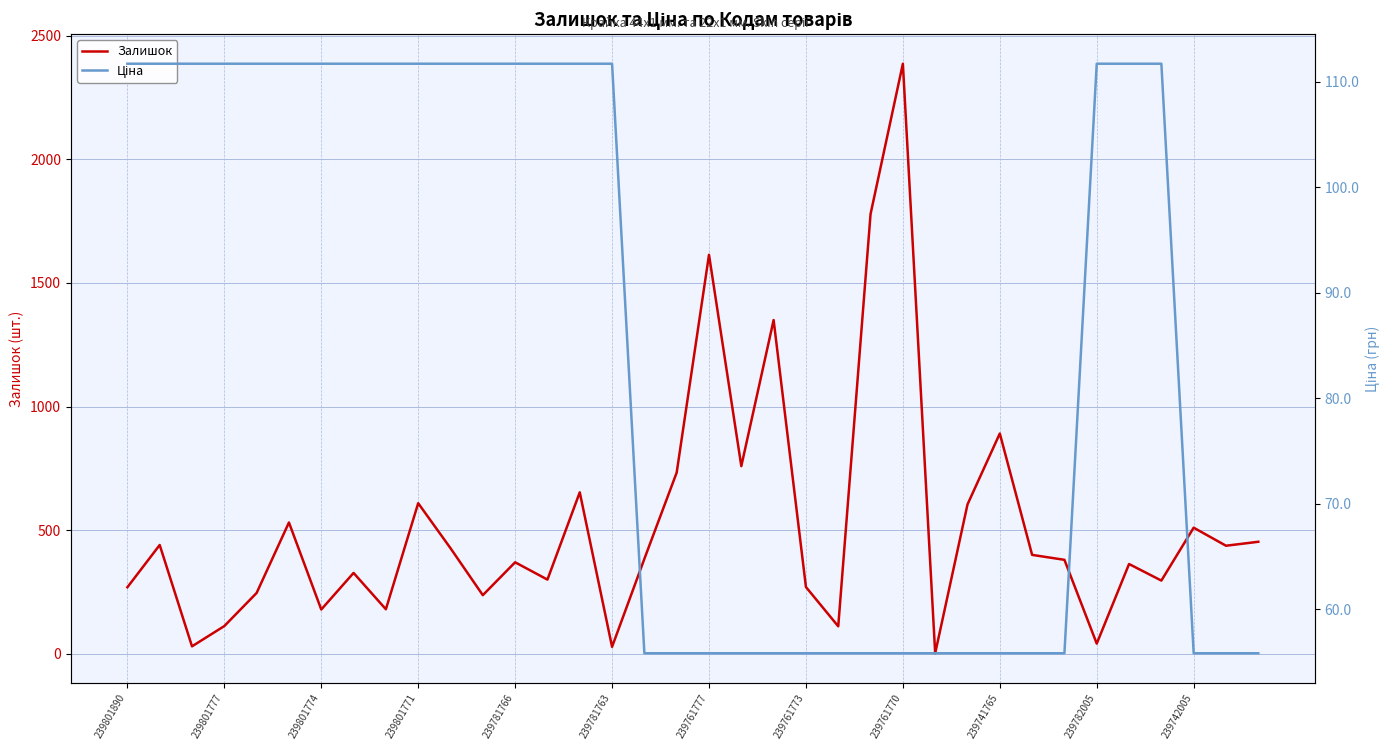

Which category has the highest value in the Залишок series?

239761770